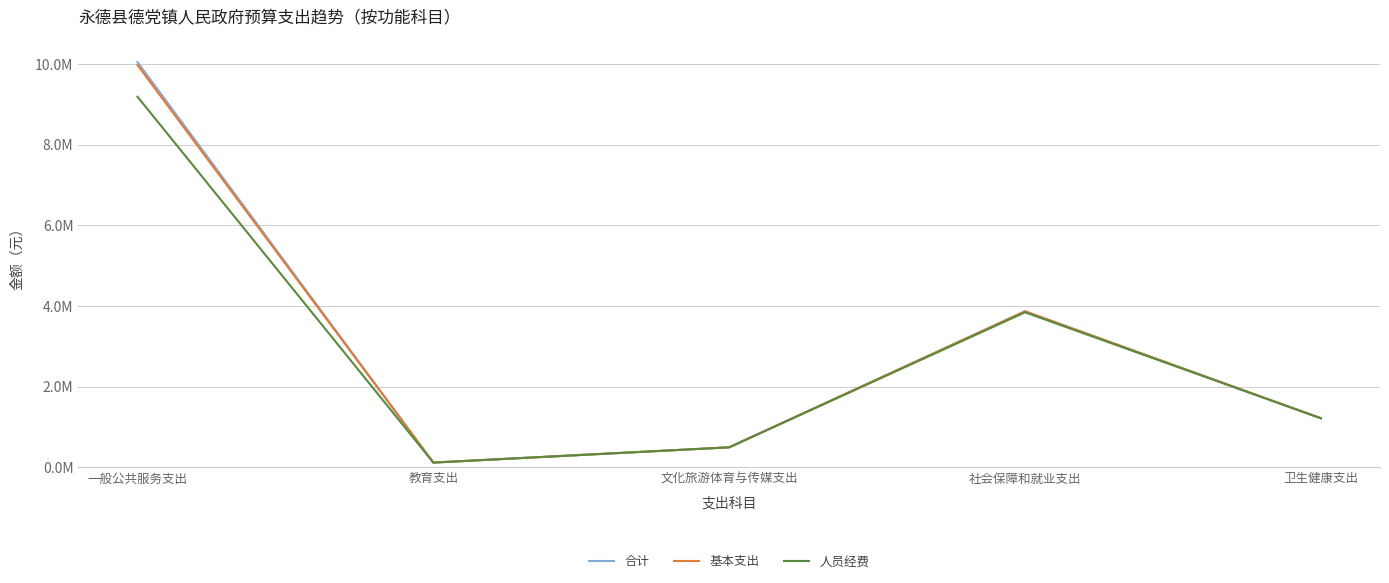

The 基本支出 series shows 5696588.0 at 社会保障和就业支出. True or false?

False